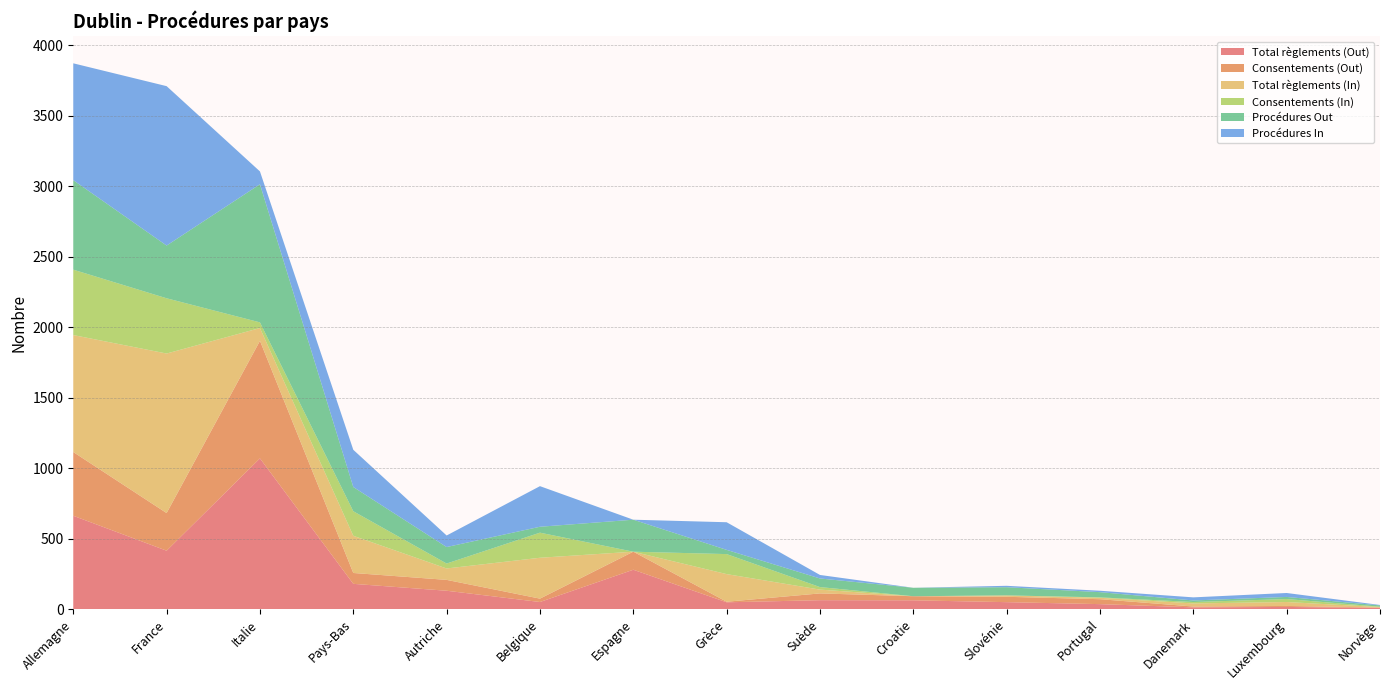

Reading left to right, extract all data points from this chart.

Total règlements (Out): Allemagne=663	France=415	Italie=1070	Pays-Bas=180	Autriche=131	Belgique=51	Espagne=280	Grèce=49	Suède=64	Croatie=63	Slovénie=50	Portugal=36	Danemark=13	Luxembourg=16	Norvège=9
Consentements (Out): Allemagne=452	France=267	Italie=834	Pays-Bas=77	Autriche=77	Belgique=24	Espagne=128	Grèce=4	Suède=48	Croatie=29	Slovénie=38	Portugal=35	Danemark=6	Luxembourg=7	Norvège=3
Total règlements (In): Allemagne=830	France=1132	Italie=91	Pays-Bas=264	Autriche=81	Belgique=290	Espagne=0	Grèce=196	Suède=27	Croatie=0	Slovénie=10	Portugal=10	Danemark=22	Luxembourg=28	Norvège=3
Consentements (In): Allemagne=464	France=392	Italie=40	Pays-Bas=174	Autriche=35	Belgique=178	Espagne=0	Grèce=142	Suède=18	Croatie=0	Slovénie=0	Portugal=3	Danemark=10	Luxembourg=21	Norvège=3
Procédures Out: Allemagne=635	France=374	Italie=980	Pays-Bas=172	Autriche=117	Belgique=42	Espagne=227	Grèce=30	Suède=61	Croatie=60	Slovénie=58	Portugal=37	Danemark=11	Luxembourg=15	Norvège=9
Procédures In: Allemagne=829	France=1131	Italie=91	Pays-Bas=264	Autriche=82	Belgique=288	Espagne=0	Grèce=196	Suède=25	Croatie=0	Slovénie=10	Portugal=10	Danemark=22	Luxembourg=28	Norvège=3